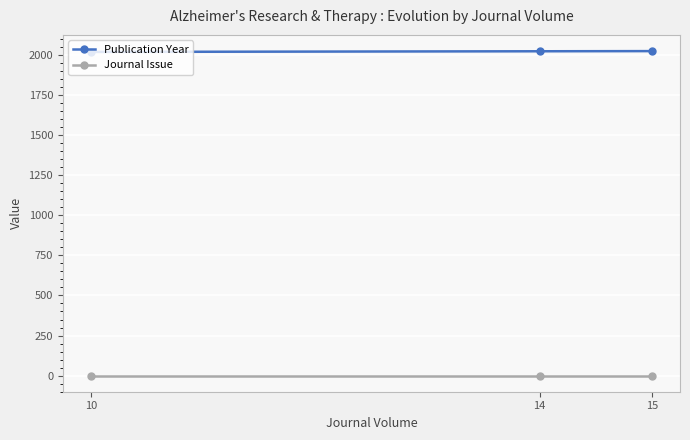

Rank the series by their average value, from highest to lowest.

Publication Year, Journal Issue